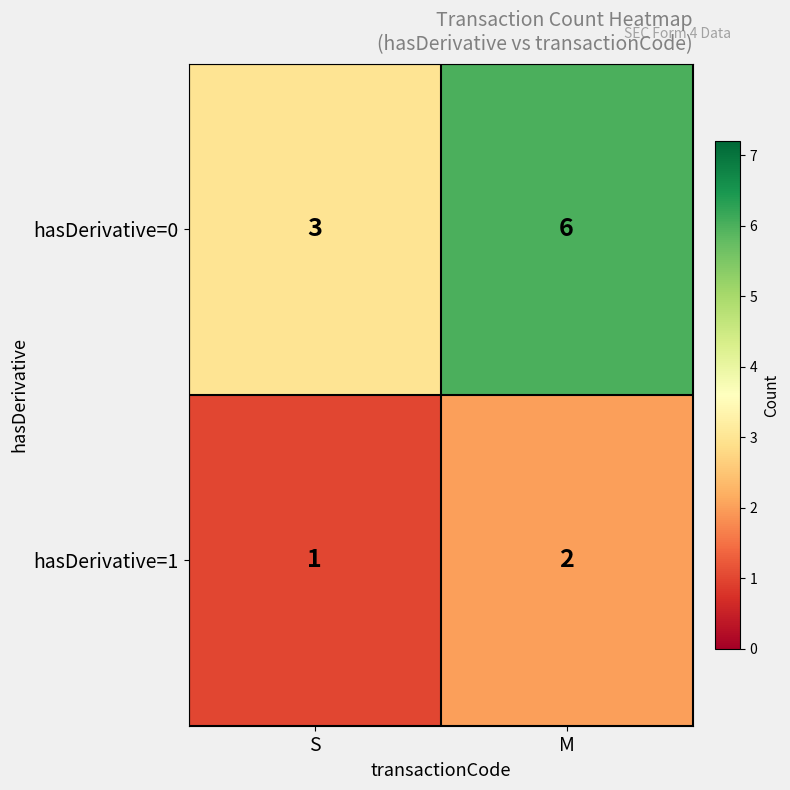

What is the total value across all series at M?

8